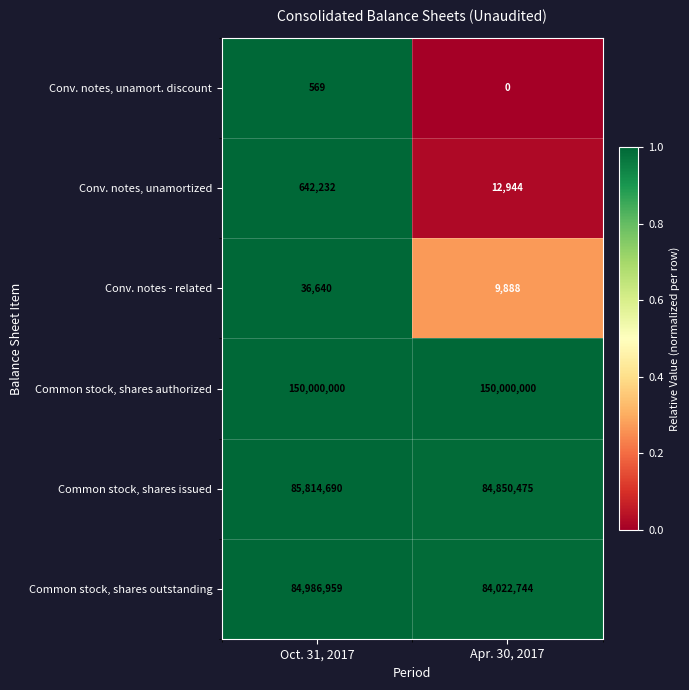

Rank the series by their maximum value, from lowest to highest.

Conv. notes, unamort. discount, Conv. notes - related, Conv. notes, unamortized, Common stock, shares outstanding, Common stock, shares issued, Common stock, shares authorized